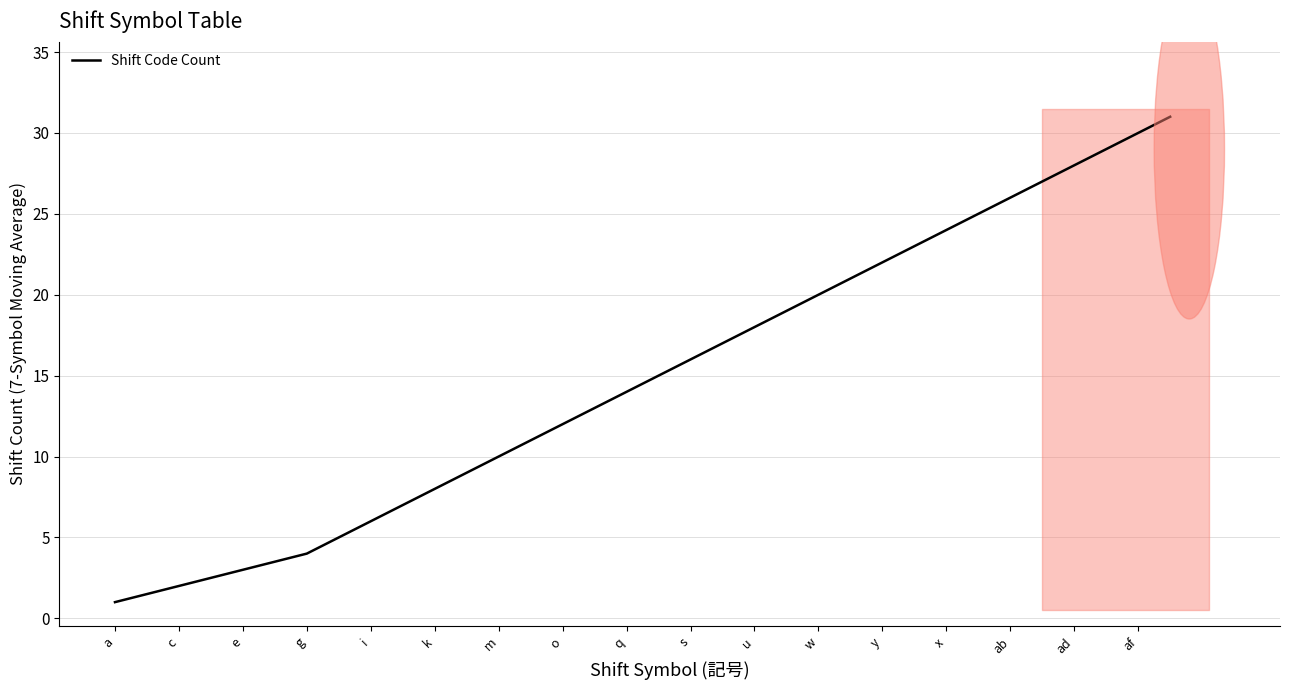

True or false: Shift Code Count has a value of 7.9 at u.

False